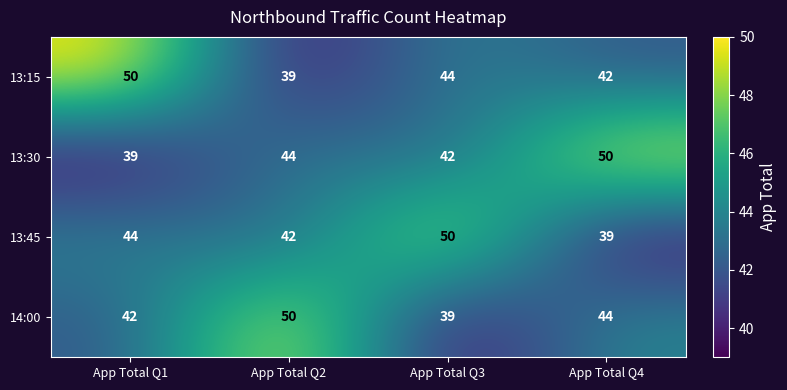

How many values in the 13:45 series are below 44?

2